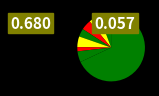

How many slices are in this pie chart?

8